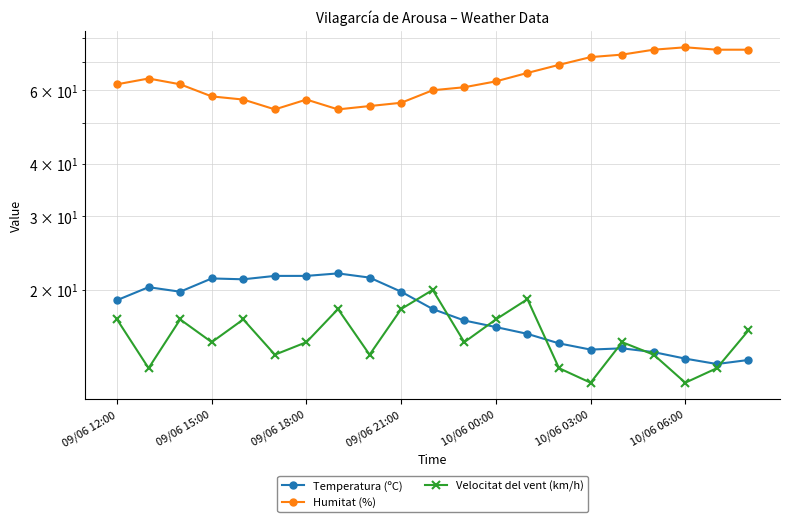

What is the highest value of the Velocitat del vent (km/h) series?

20.0